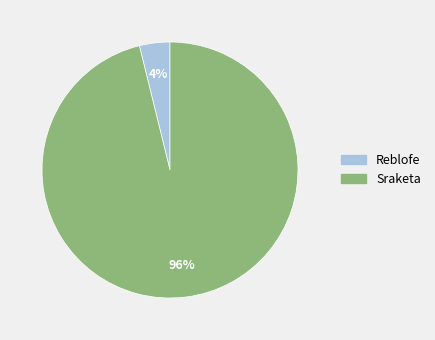

Which has a higher value, Sraketa or Reblofe?

Sraketa